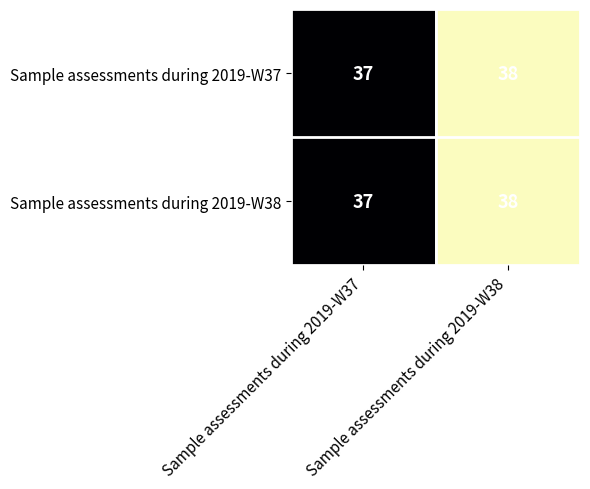

At which label does Sample assessments during 2019-W37 reach its peak?

Sample assessments during 2019-W38